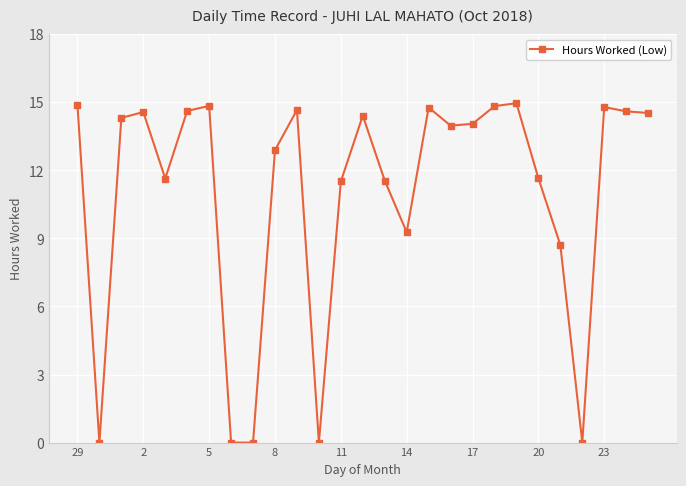

Does the chart have visible grid lines?

Yes